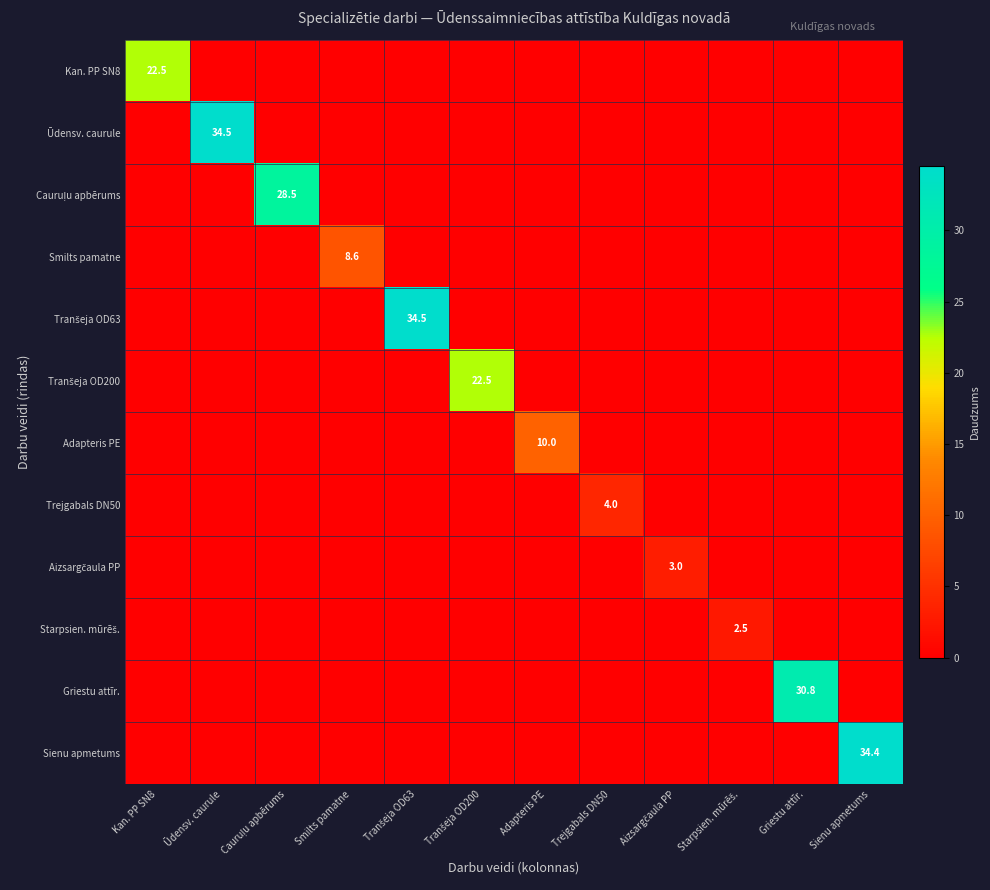

What is the total value across all series at Kan. PP SN8?

22.5